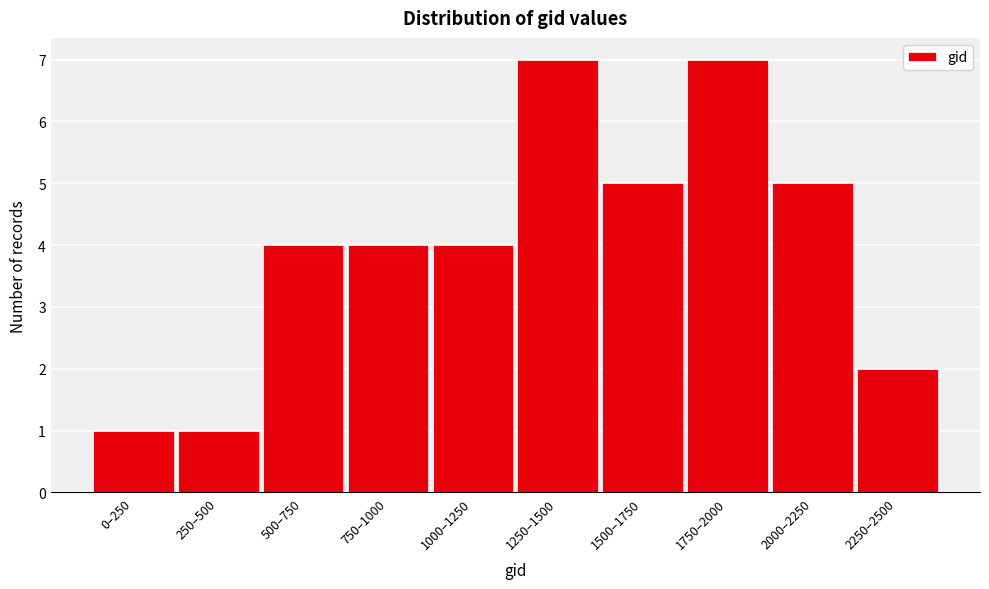

Reading left to right, what are all the values shown in this chart?

0–250=1	250–500=1	500–750=4	750–1000=4	1000–1250=4	1250–1500=7	1500–1750=5	1750–2000=7	2000–2250=5	2250–2500=2